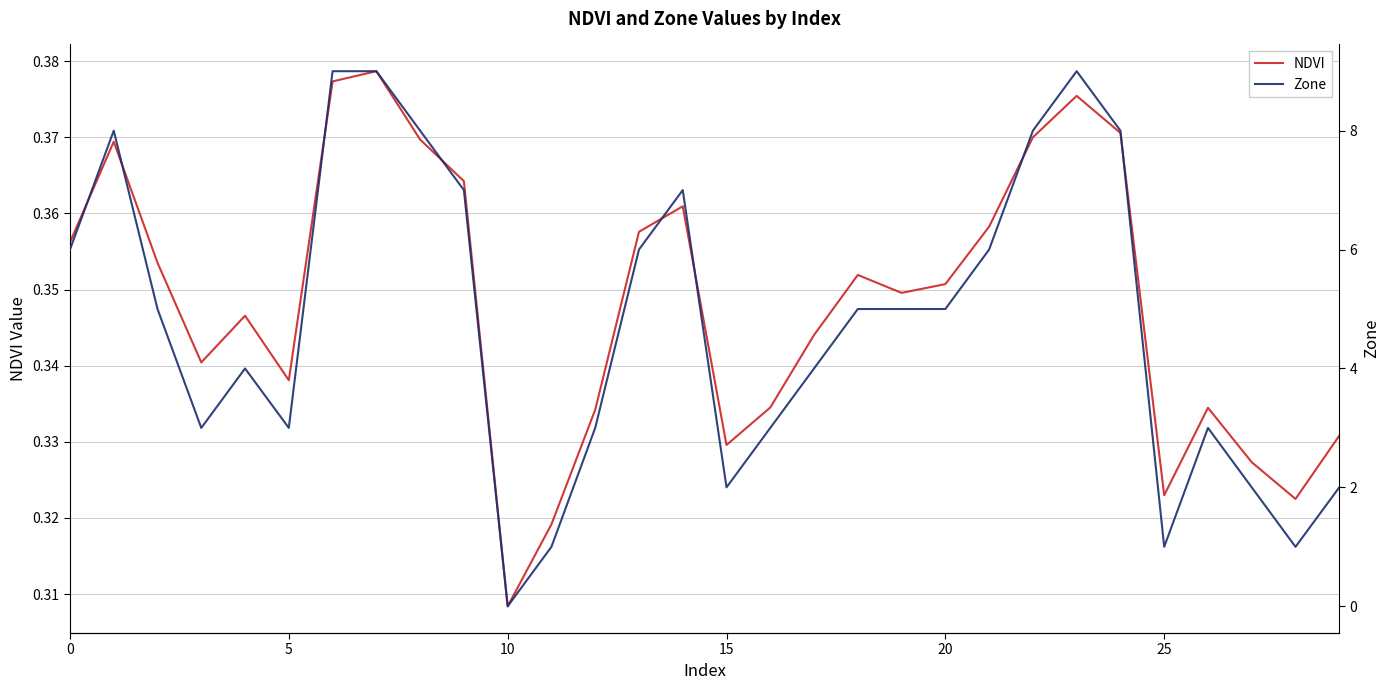

Which category has the highest value in the NDVI series?

7